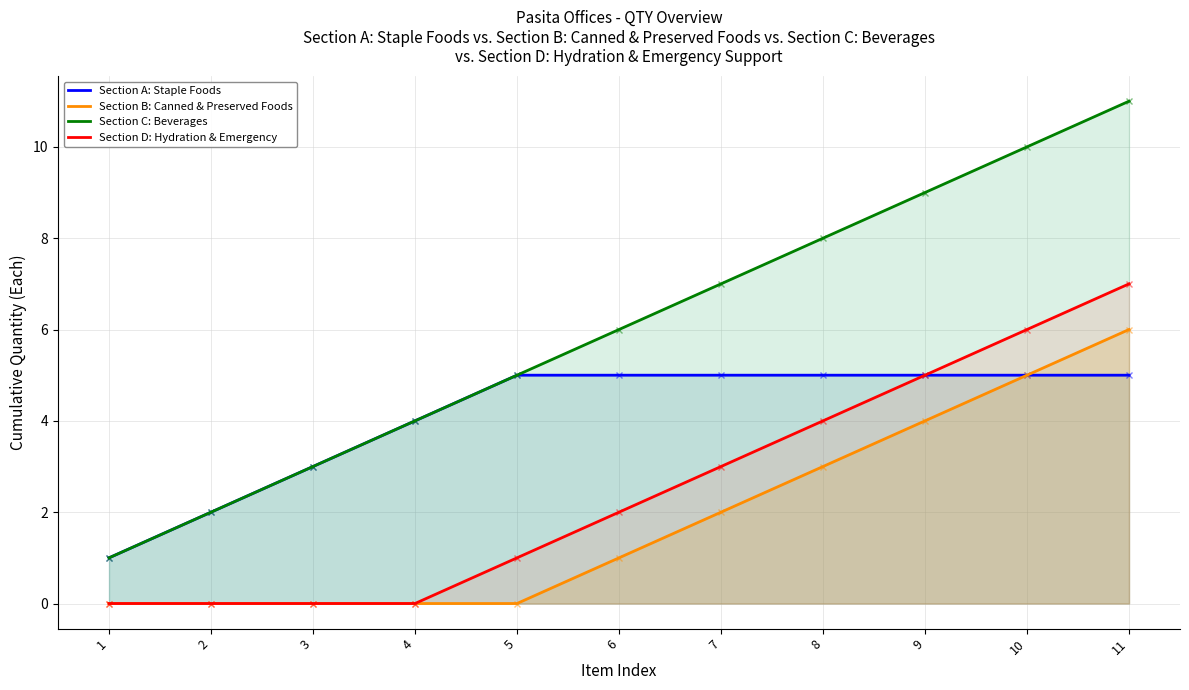

What is the total value across all series at 11?

29